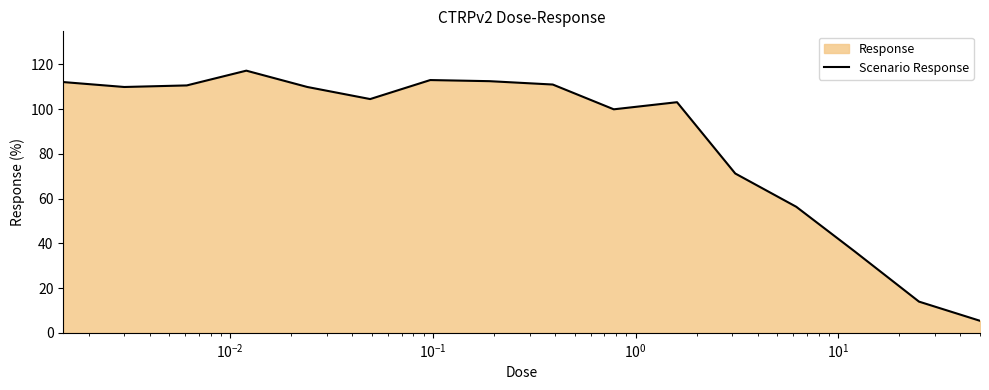

True or false: there are more than 0 points higher than both neighbors.

True